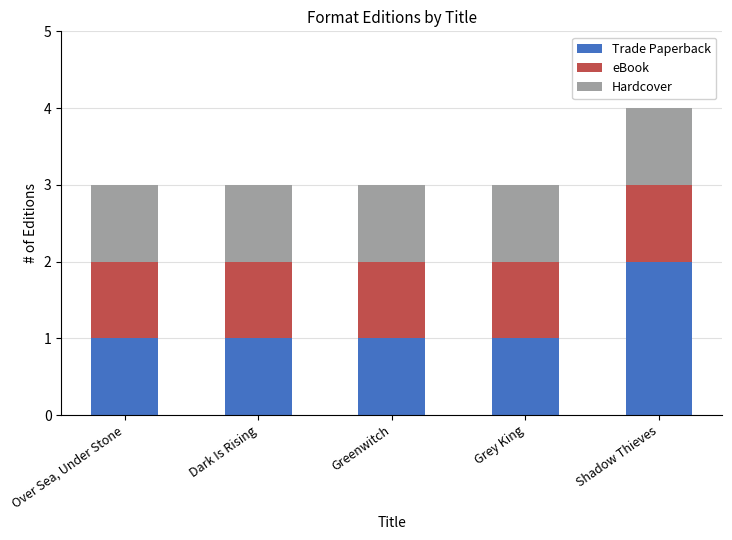

What is the total value across all series at Dark Is Rising?

3